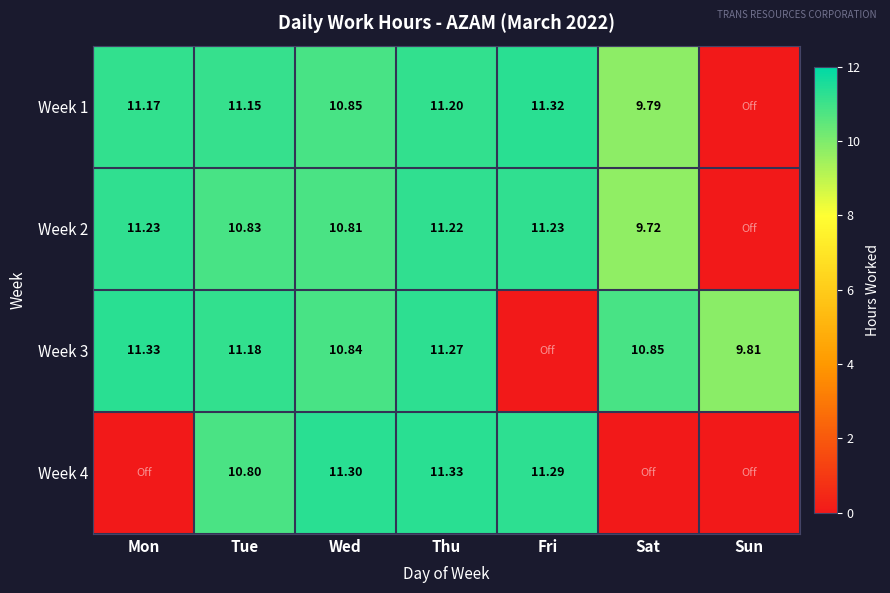

Is the value of Week 3 at Sun greater than the value of Week 4 at Wed?

No